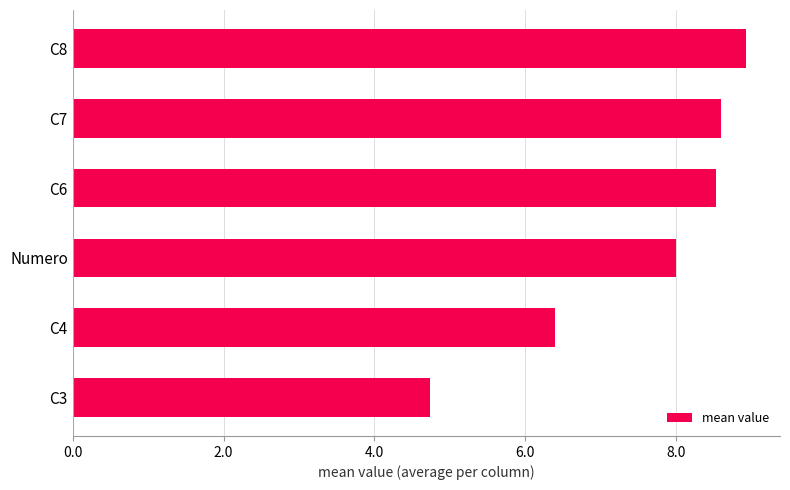

Are the bars horizontal?

Yes